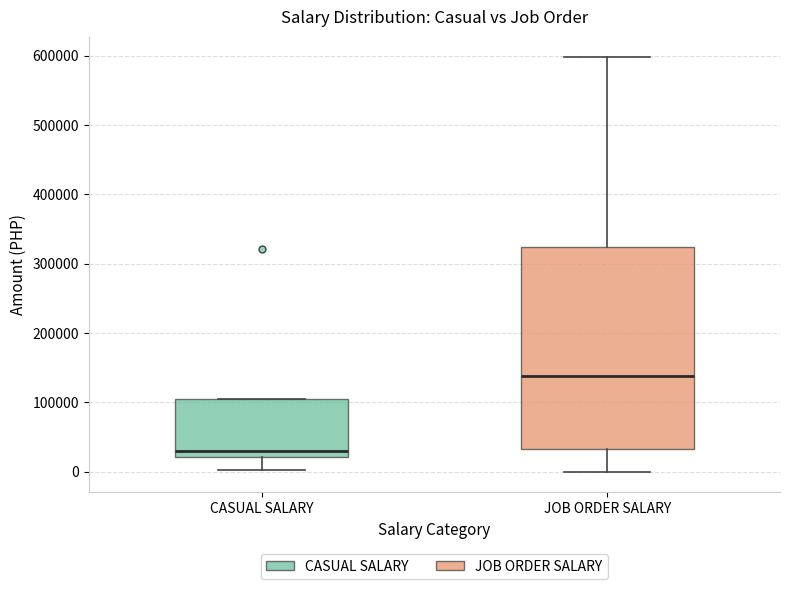

Comparing the boxes themselves (not the whiskers), which one is the tallest?

JOB ORDER SALARY